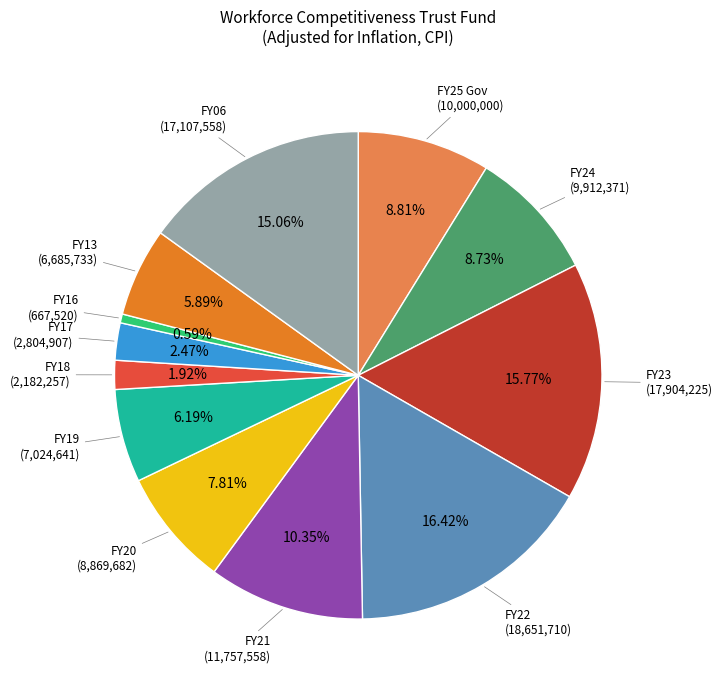

How many slices are in this pie chart?

12